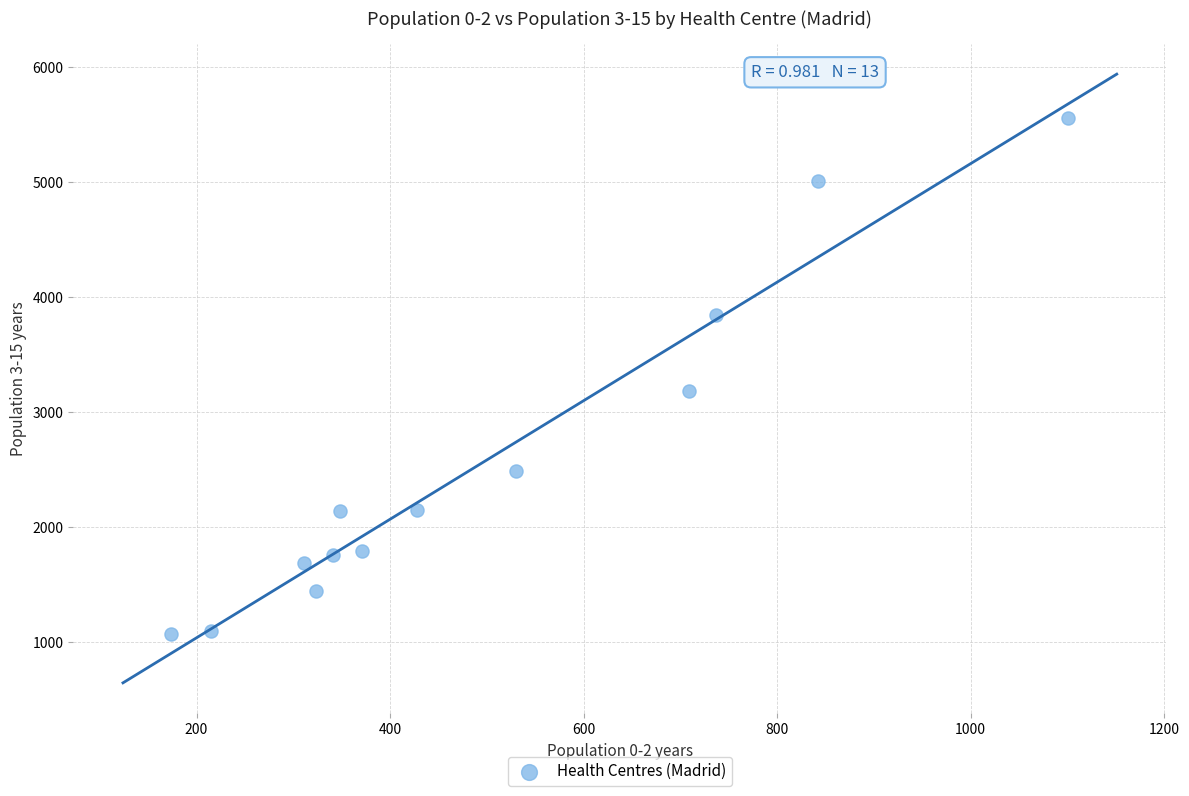

What is the range of Y values (max minus min)?

4486